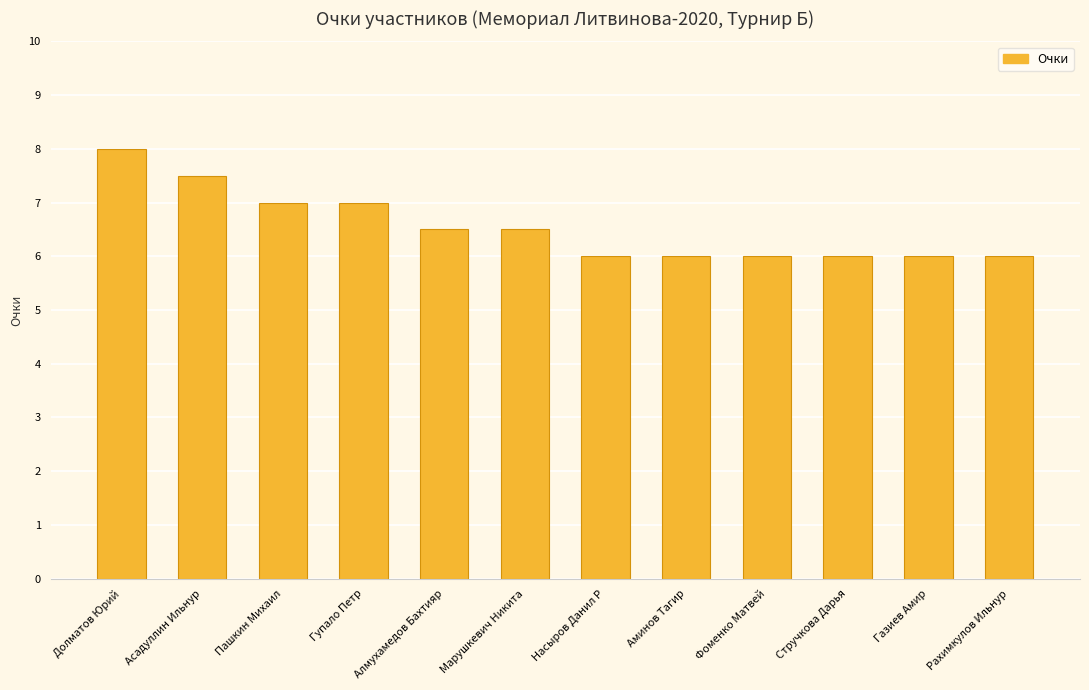

What is the greatest value displayed?

8.0